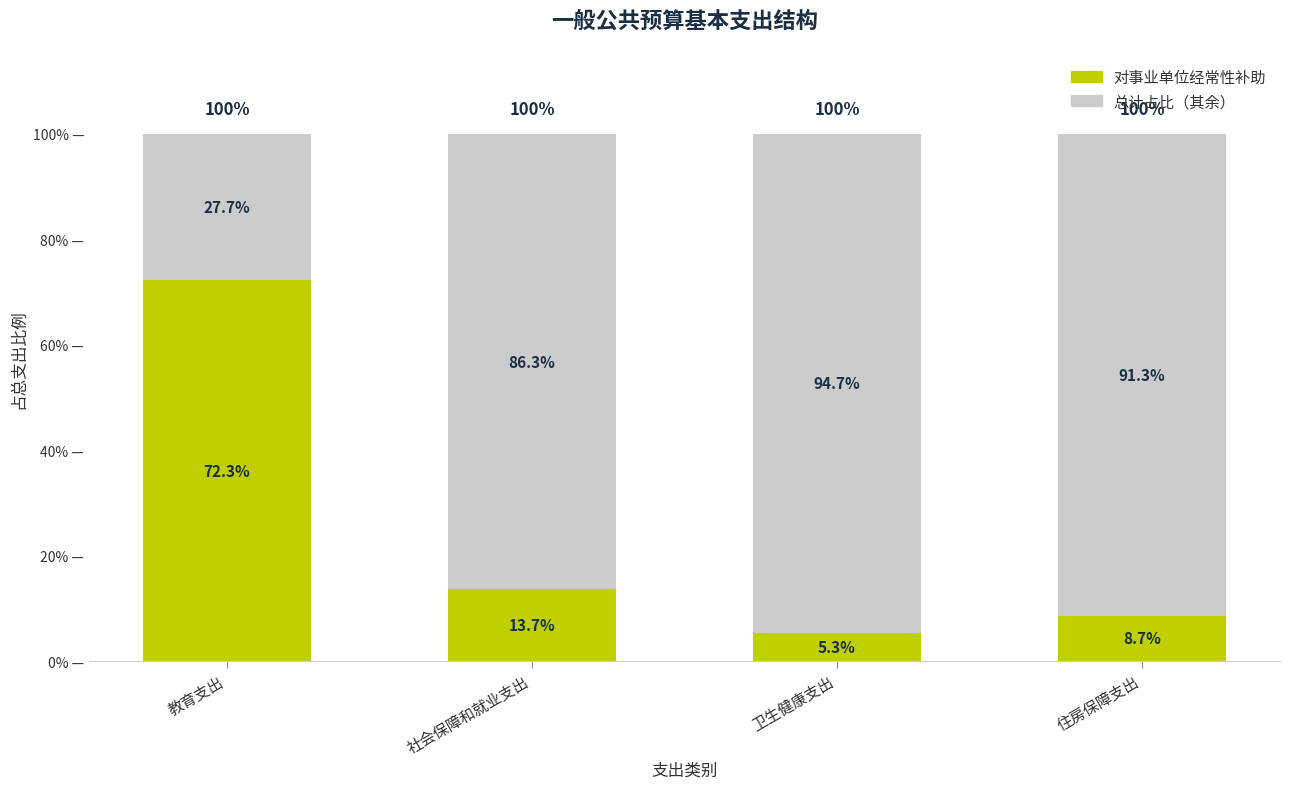

Reading left to right, list the values for the 对事业单位经常性补助 series.

72.3	13.7	5.3	8.7